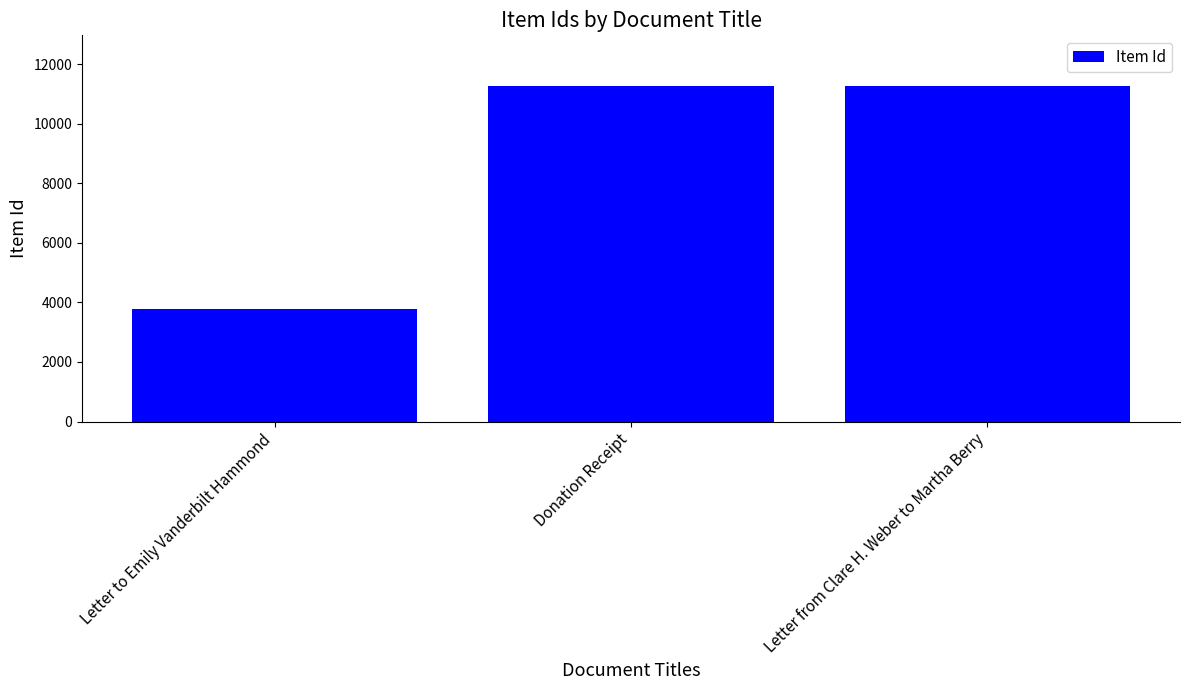

Is it true that the value at Letter from Clare H. Weber to Martha Berry is 15865?

False